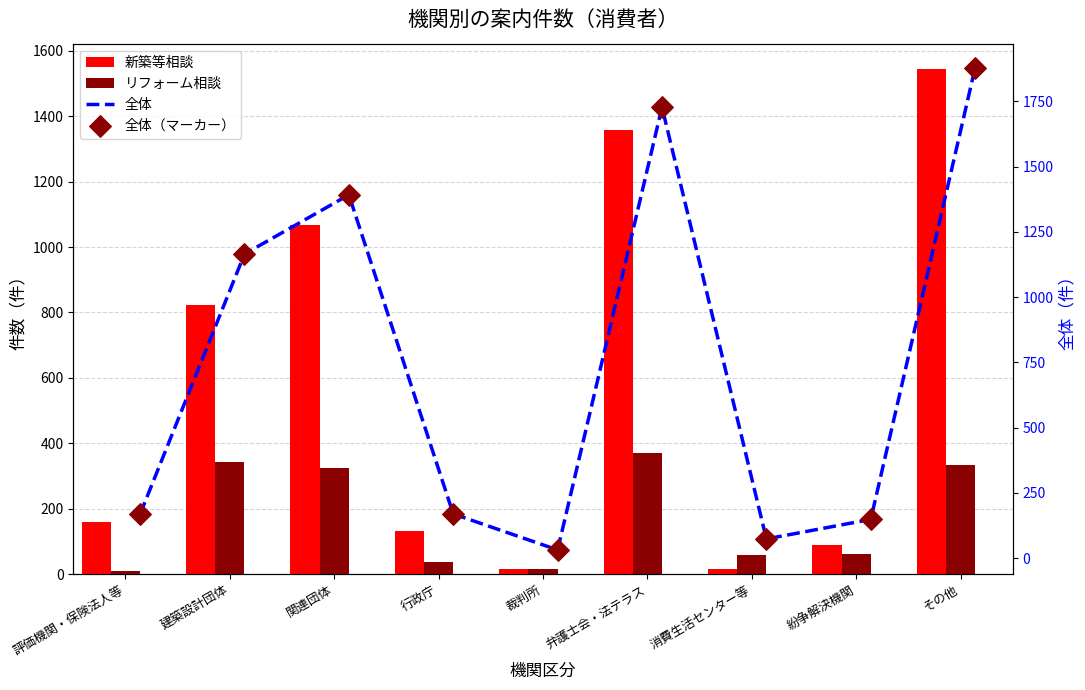

What are all the series names shown in the legend?

新築等相談, リフォーム相談, 全体, 全体（マーカー）